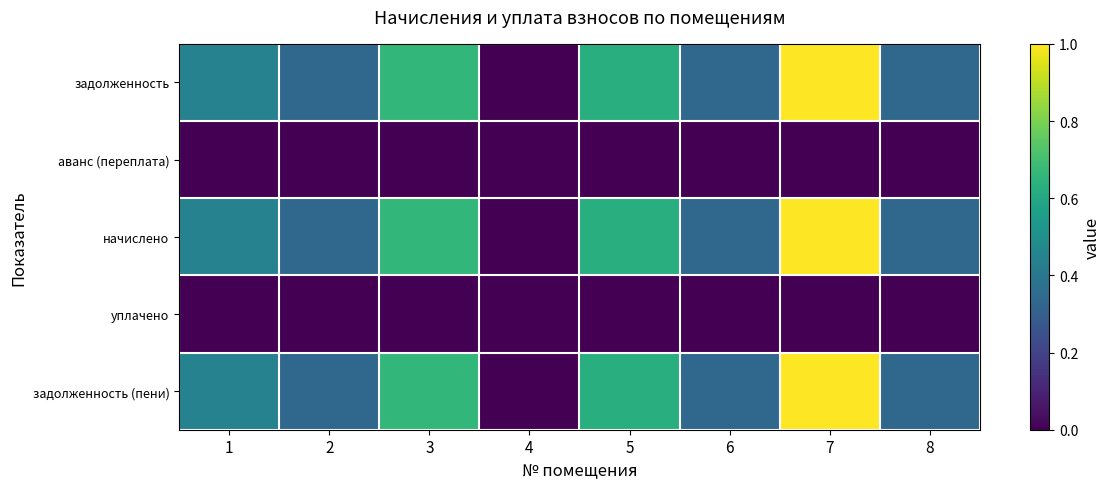

Reading left to right, extract all data points from this chart.

задолженность: 1=0.4	2=0.3	3=0.7	4=0.0	5=0.6	6=0.3	7=1.0	8=0.3
аванс (переплата): 1=0.0	2=0.0	3=0.0	4=0.0	5=0.0	6=0.0	7=0.0	8=0.0
начислено: 1=0.4	2=0.3	3=0.7	4=0.0	5=0.6	6=0.3	7=1.0	8=0.3
уплачено: 1=0.0	2=0.0	3=0.0	4=0.0	5=0.0	6=0.0	7=0.0	8=0.0
задолженность (пени): 1=0.4	2=0.3	3=0.7	4=0.0	5=0.6	6=0.3	7=1.0	8=0.3